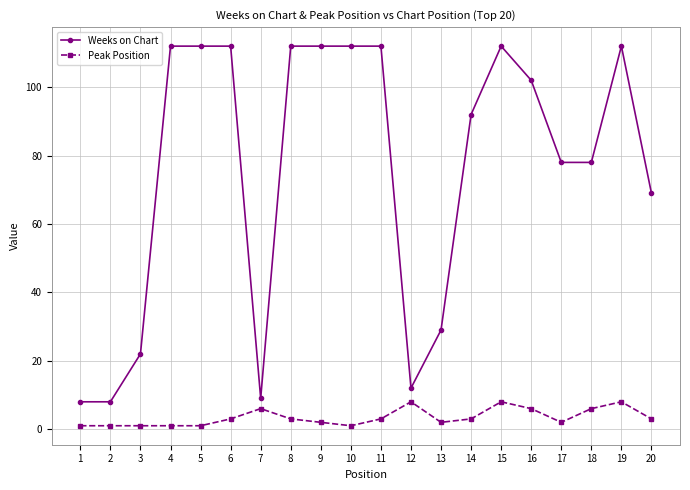

True or false: Peak Position and Weeks on Chart cross at least once.

False